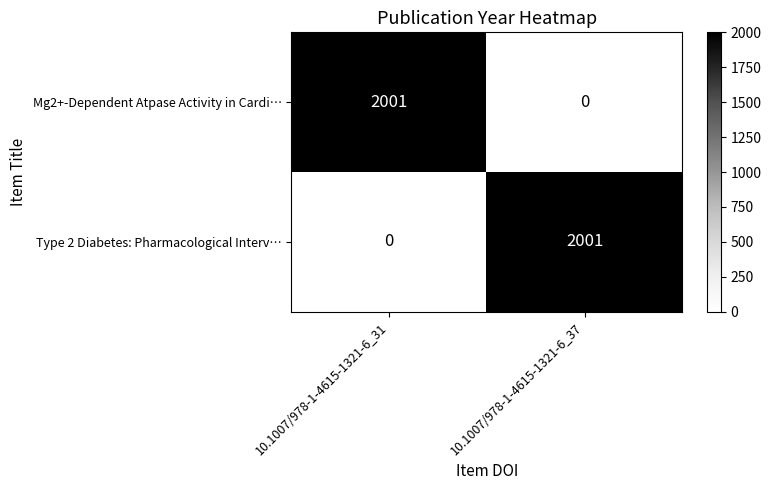

What is the total value across all series at 10.1007/978-1-4615-1321-6_37?

2001